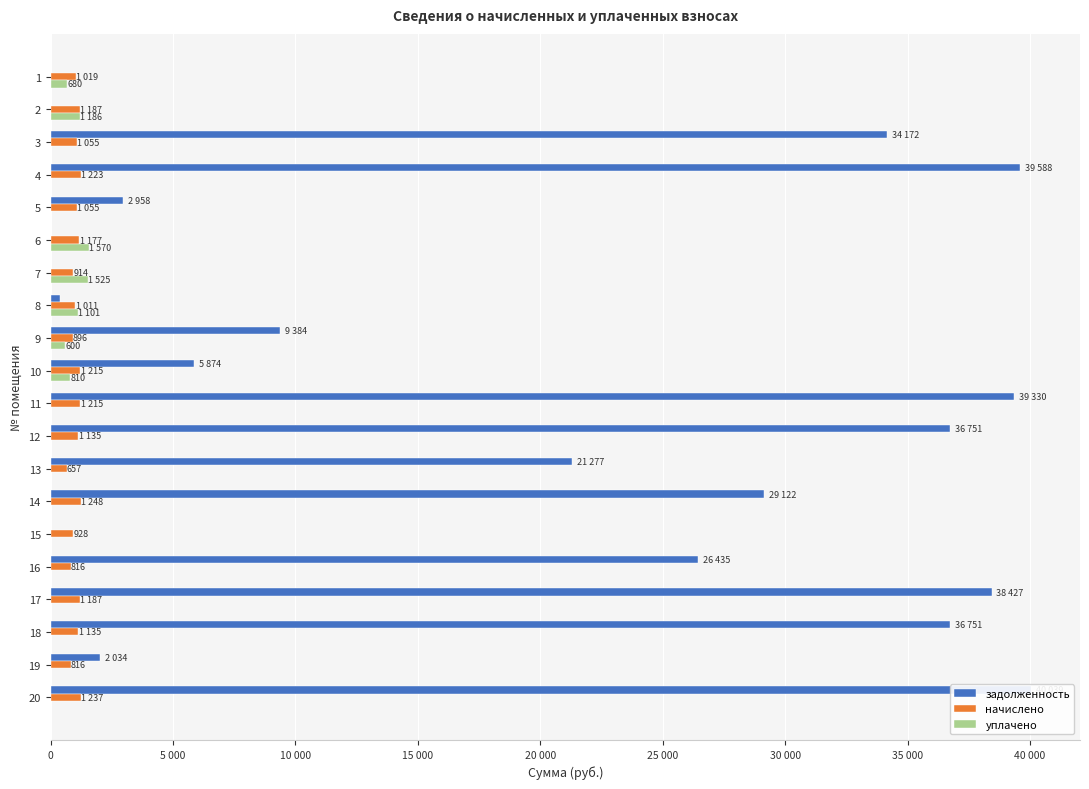

Count the number of categories in the chart.

20